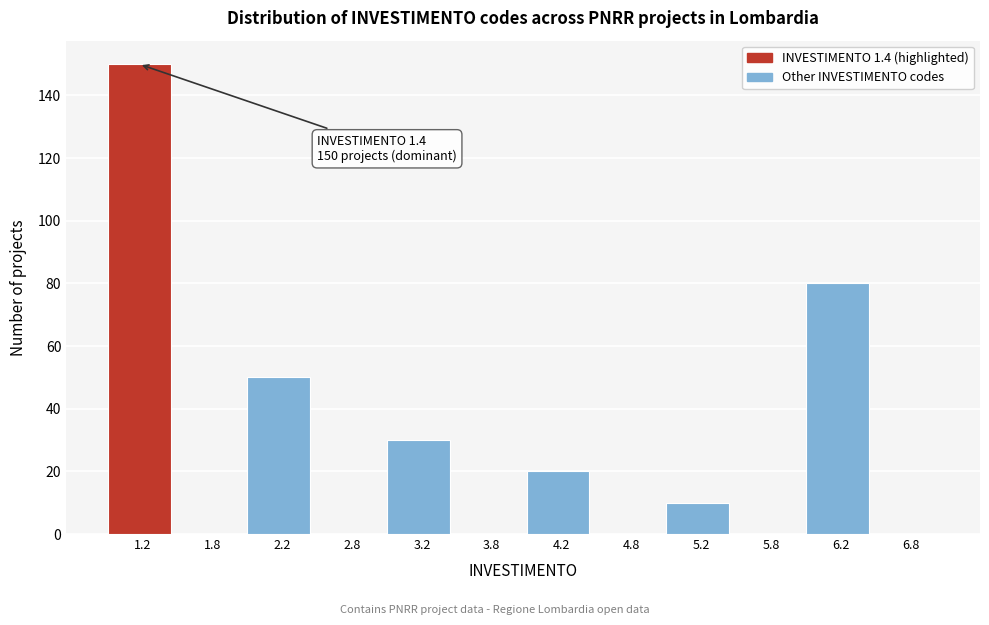

Over which range of the x-axis is the bar tallest?

1.0 to 1.5